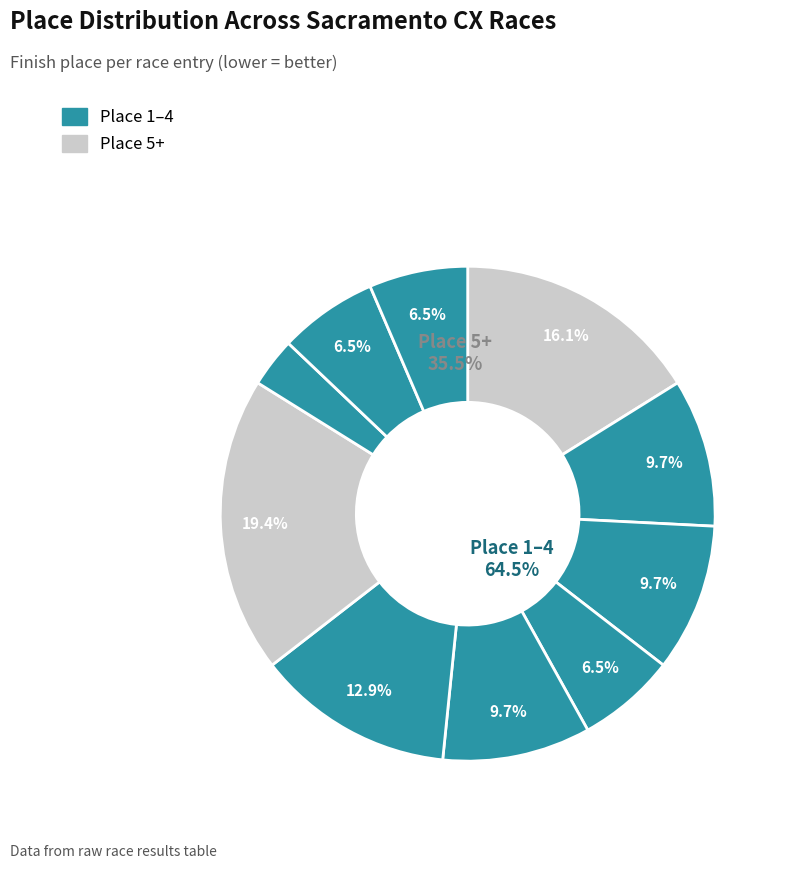

Combined, do Sacramento CX #1 and Sacramento CX #7 account for over 50%?

No